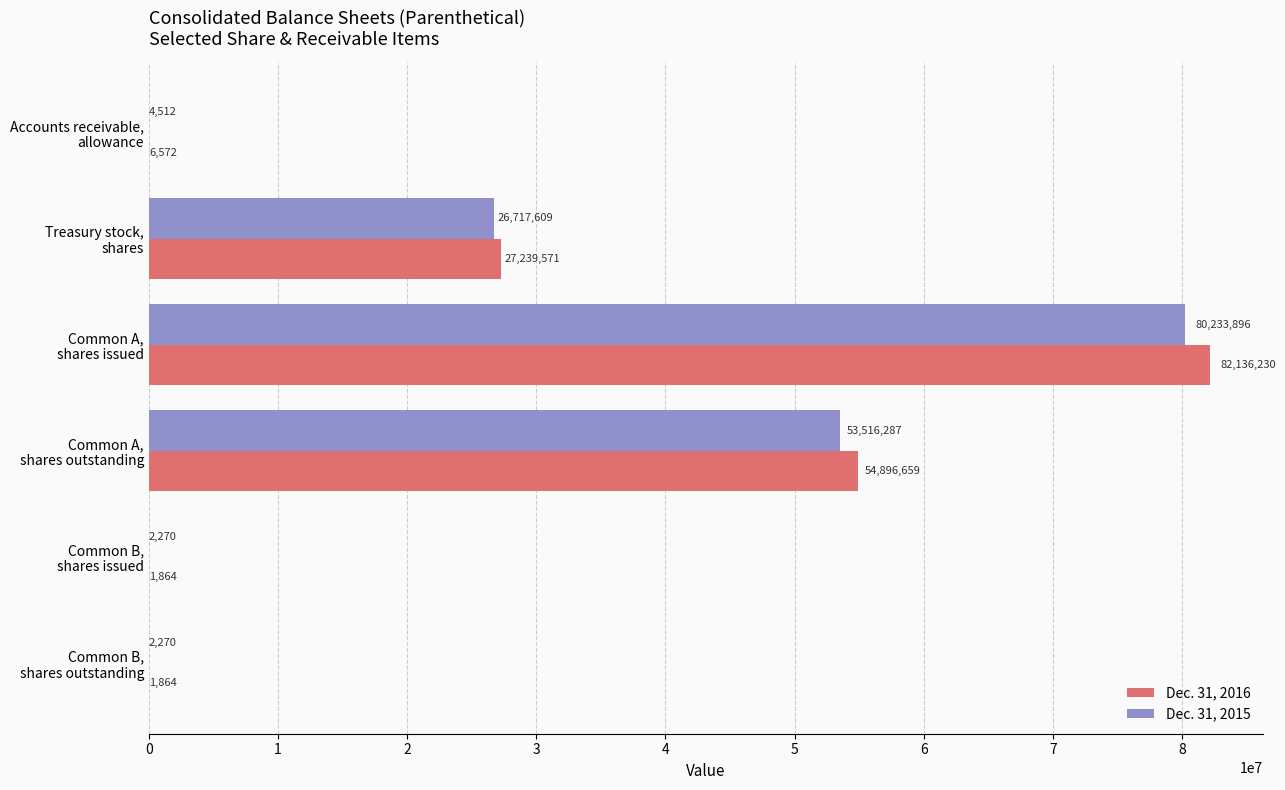

What is the sum of all Dec. 31, 2016 values?

164282760